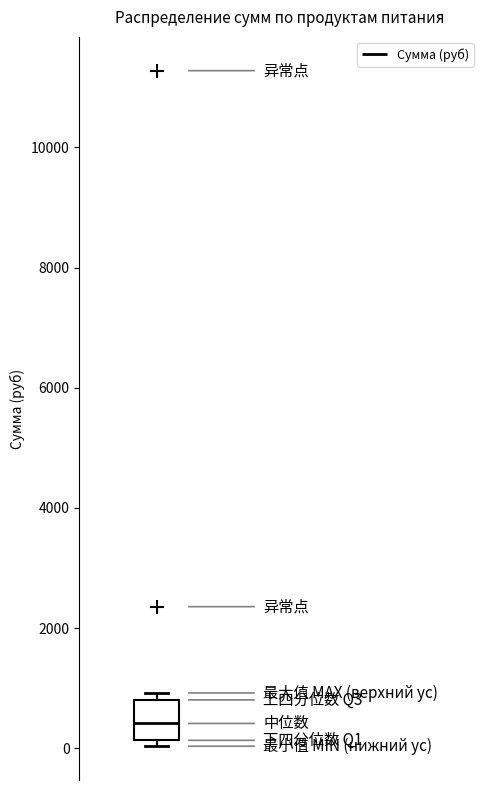

Read this box plot against the y-axis: the position of the median line, the range covered by the box, and the ends of both whiskers. The values are not printed on the chart, so give them approximately, as read against the axis.

median 400, box 200 to 800, whiskers 0 to 1000